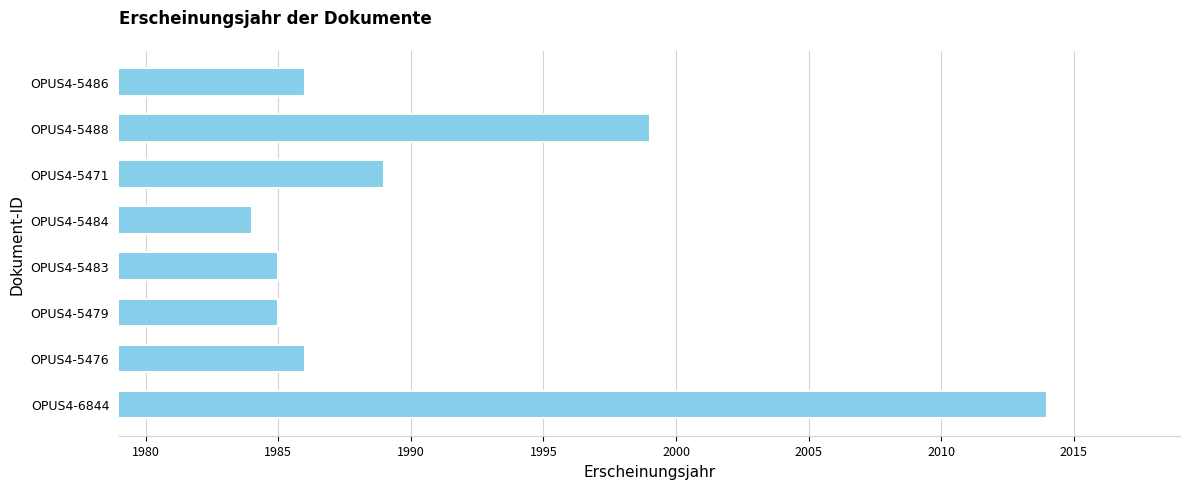

What is the maximum value shown in the chart?

2014